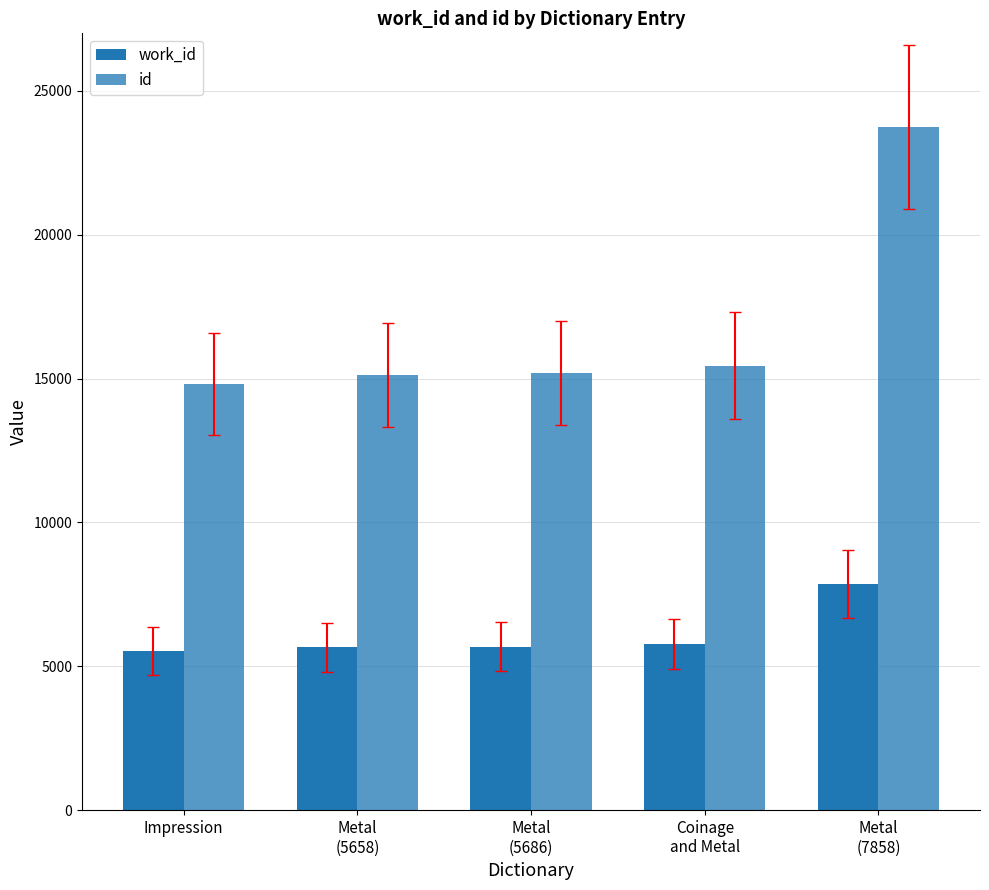

How many bars are there in each group?

2